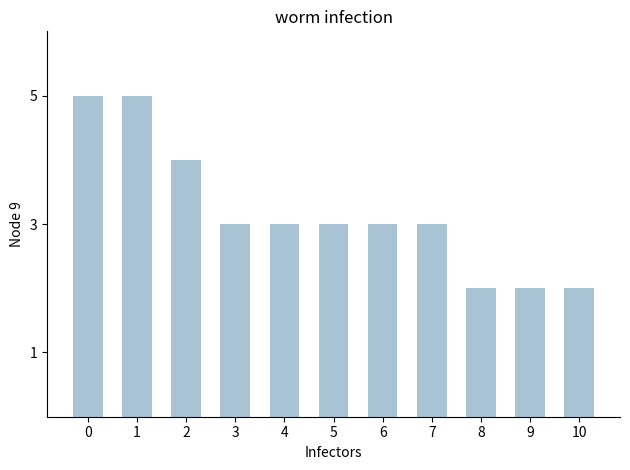

Between 5 and 1, which is larger?

1